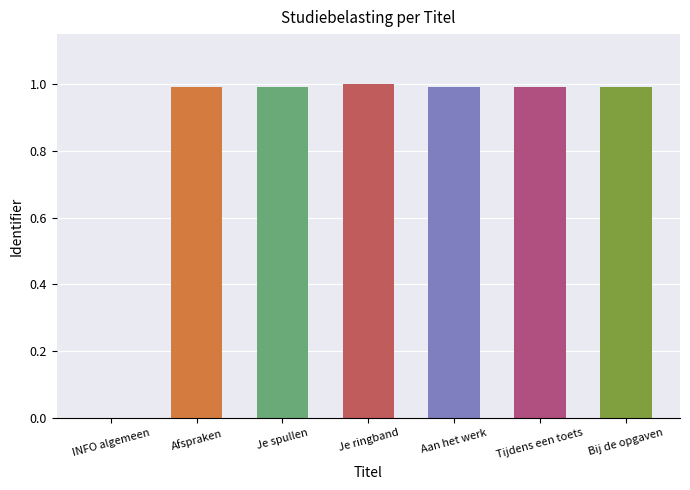

What value does the data have at Je ringband?

1.0